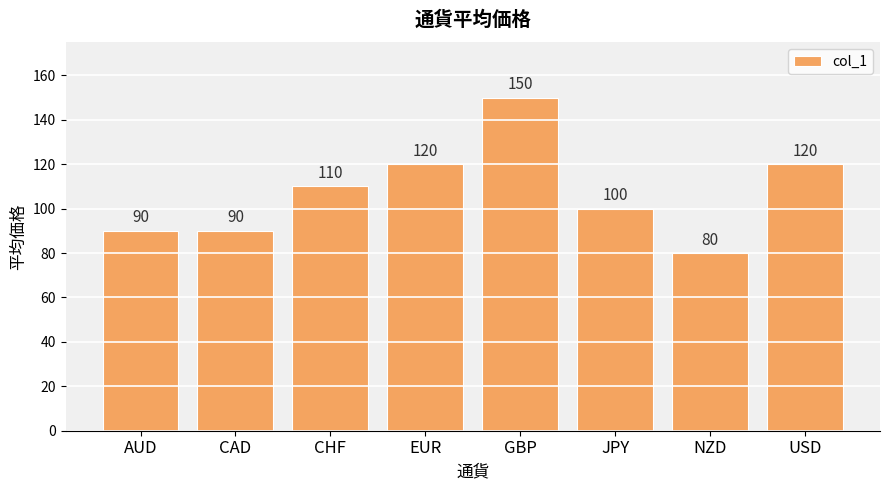

Does the chart contain any negative values?

No